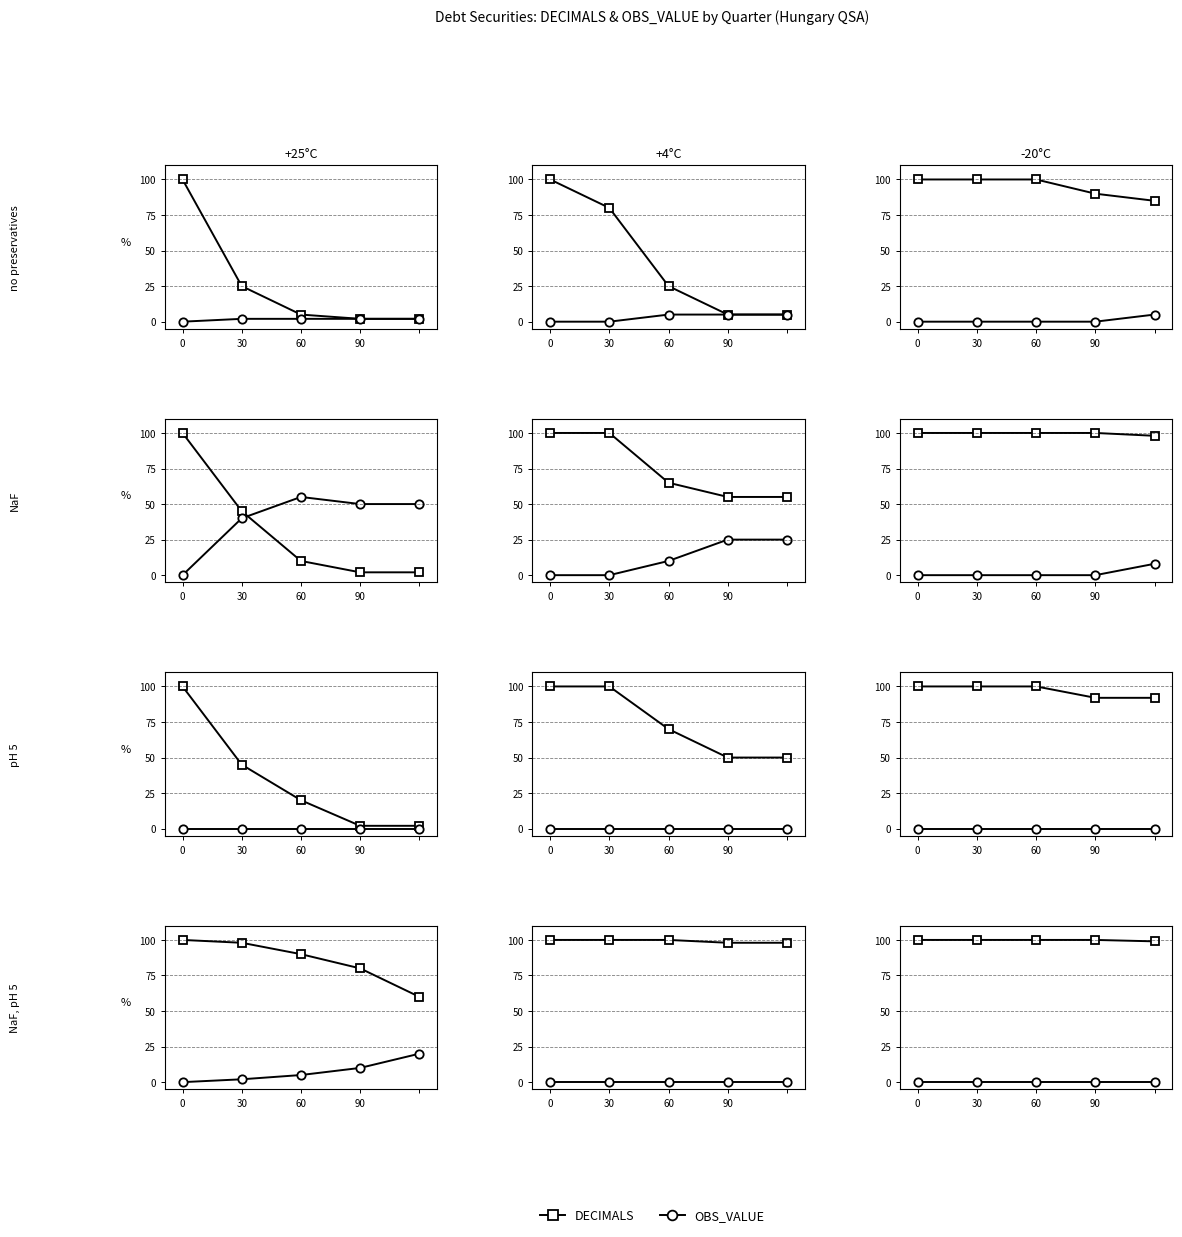

Rank the series by their average value, from highest to lowest.

DECIMALS, OBS_VALUE